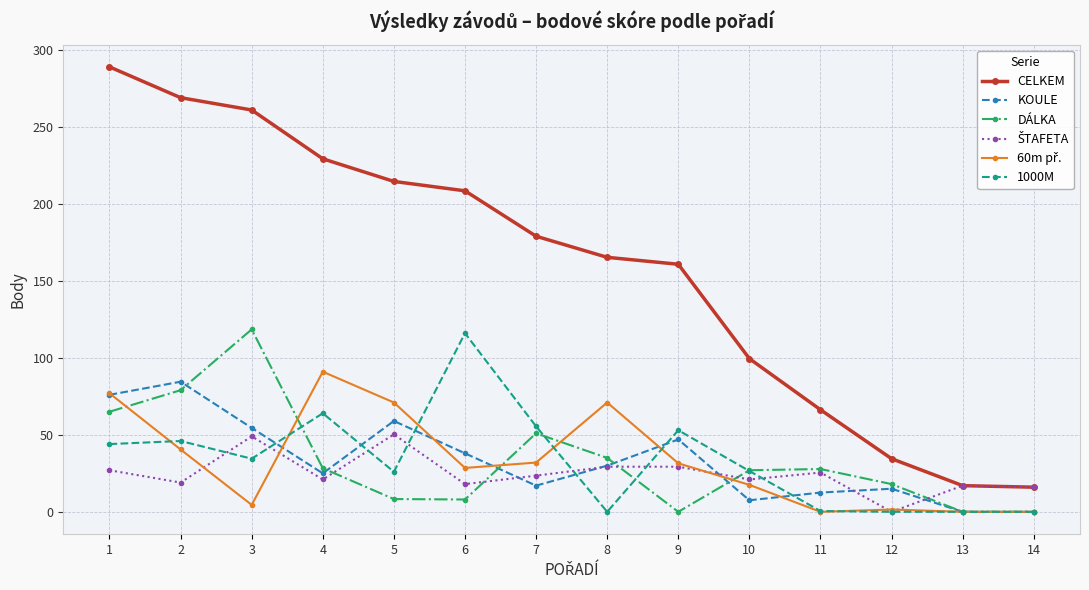

What is the value of the CELKEM point at the 4th from the left?

229.3